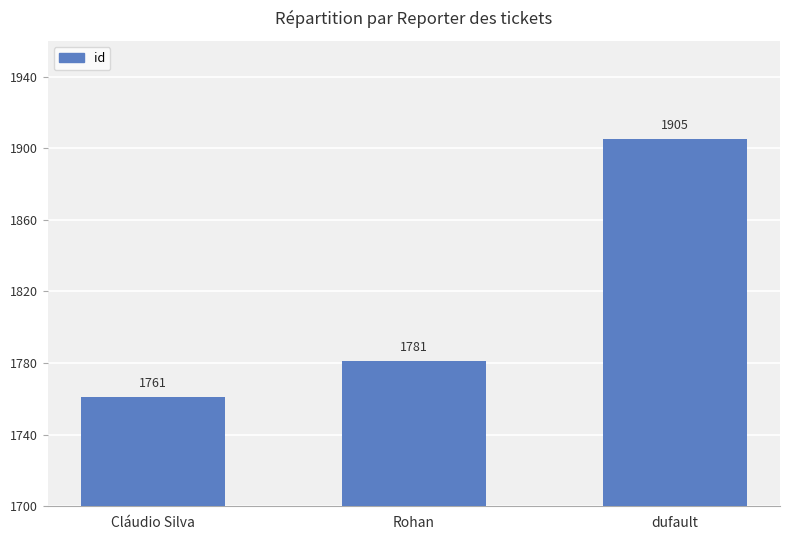

Reading left to right, extract all data points from this chart.

Cláudio Silva=1761	Rohan=1781	dufault=1905